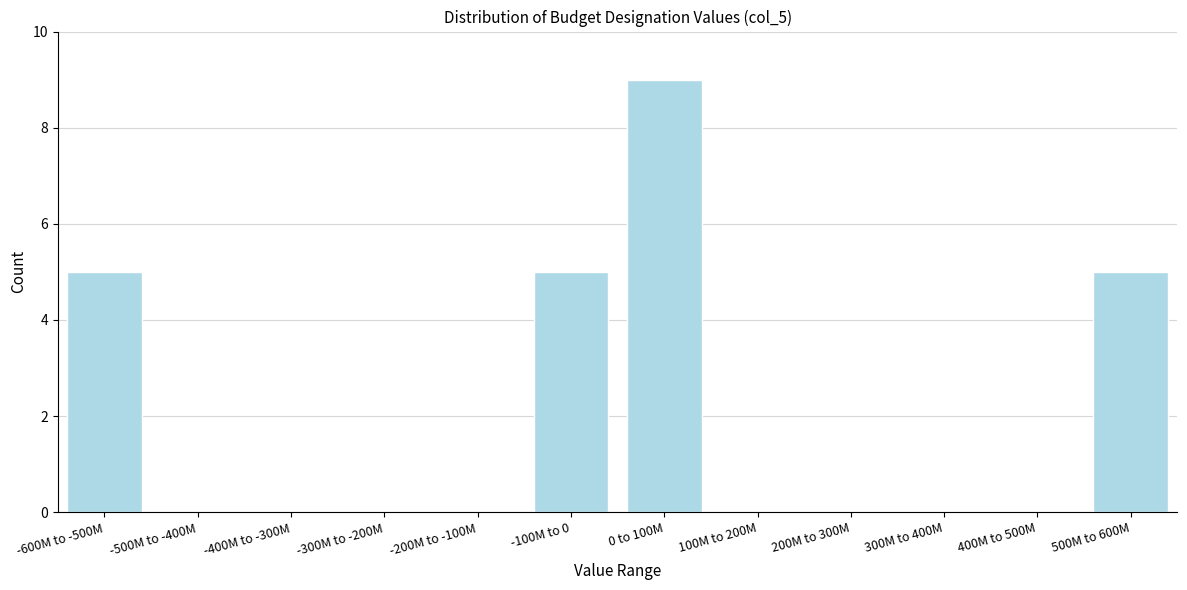

Reading right to left, list all the values displayed in this chart.

500M to 600M=5	400M to 500M=0	300M to 400M=0	200M to 300M=0	100M to 200M=0	0 to 100M=9	-100M to 0=5	-200M to -100M=0	-300M to -200M=0	-400M to -300M=0	-500M to -400M=0	-600M to -500M=5